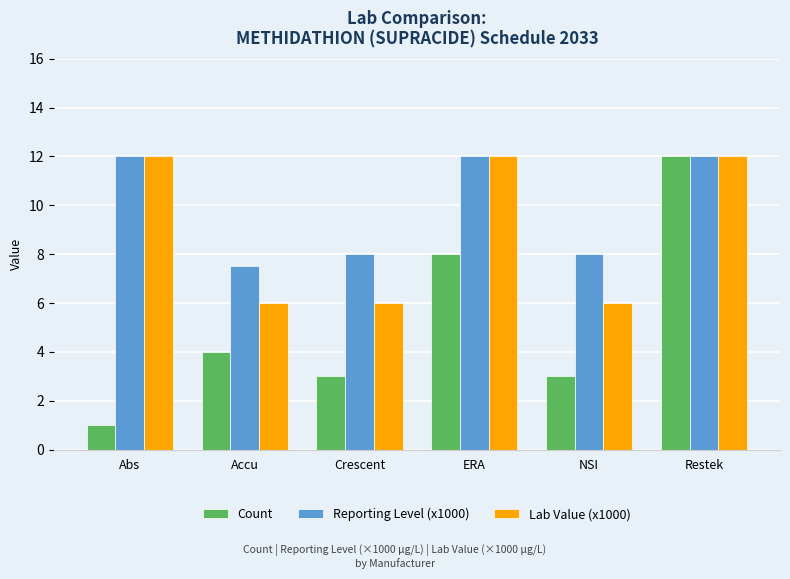

What is the smallest value displayed?

1.0